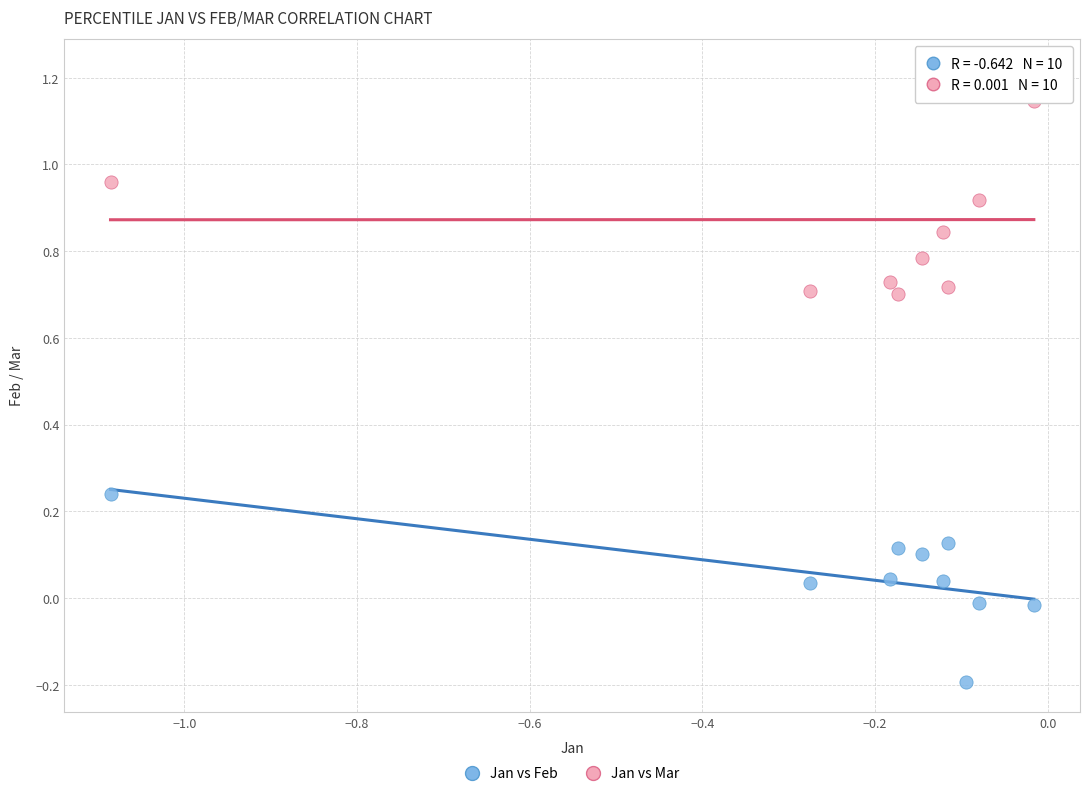

Which series contains the lowest Y value?

Jan vs Feb